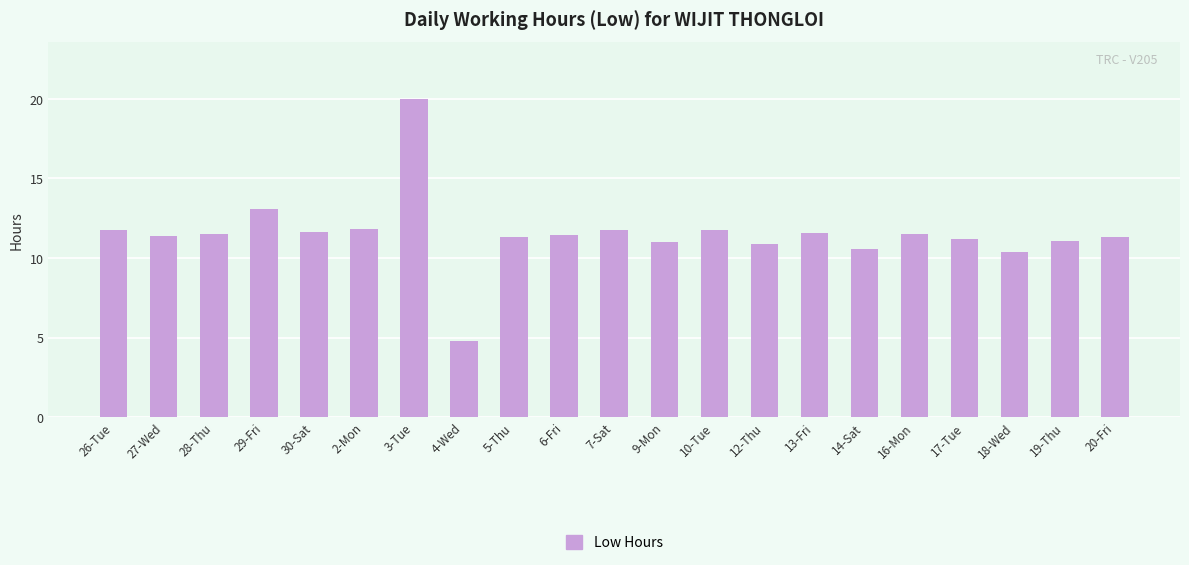

What is the difference between the maximum and second lowest values?

9.6